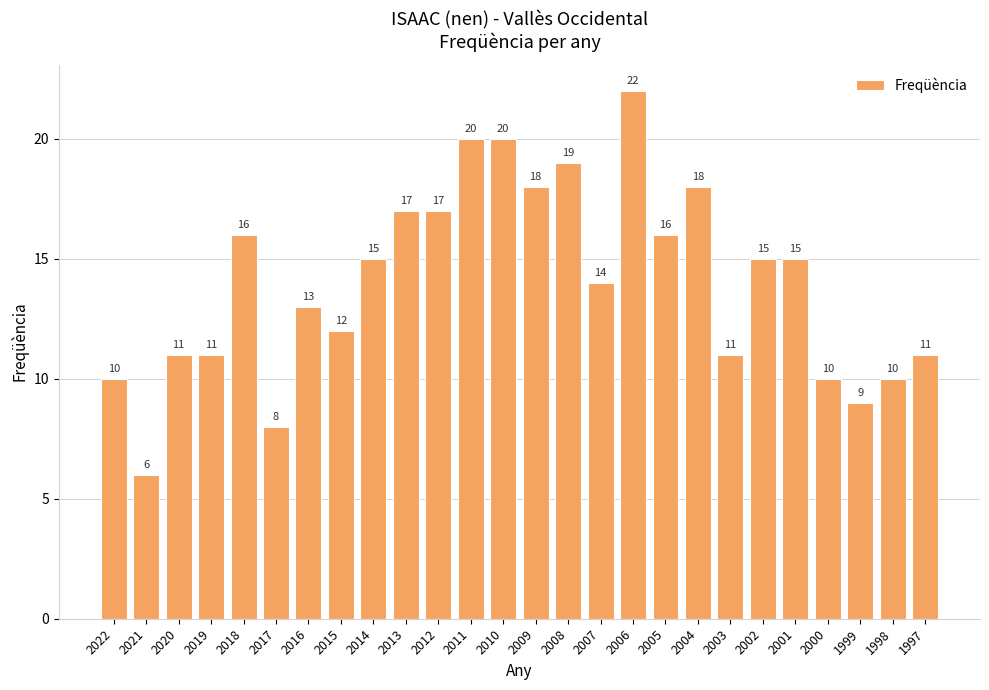

Where is the data nearest to the value 14?

2007